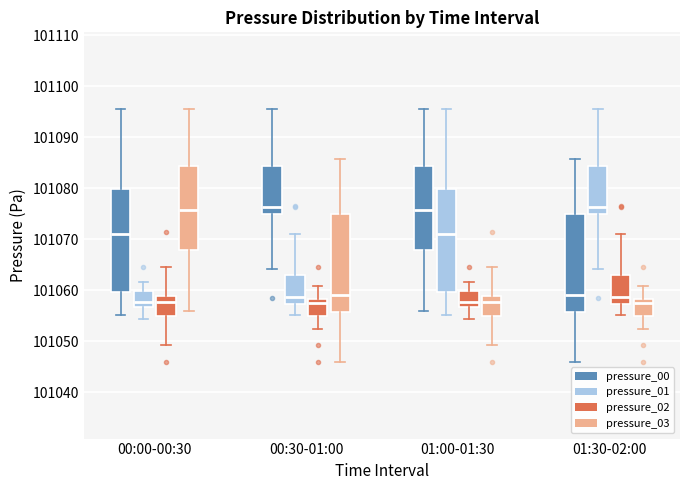

Reading left to right, transcribe this box plot: for each box, give where its median line is, the range the box spans, and where its two whiskers end, as read against the y-axis. The values are not printed on the chart, so give them approximately, as read against the axis.

00:00-00:30 (pressure_00): median 101071, box 101060 to 101080, whiskers 101055 to 101096
00:00-00:30 (pressure_01): median 101058, box 101057 to 101060, whiskers 101054 to 101062
00:00-00:30 (pressure_02): median 101058, box 101055 to 101059, whiskers 101049 to 101065
00:00-00:30 (pressure_03): median 101076, box 101068 to 101084, whiskers 101056 to 101096
00:30-01:00 (pressure_00): median 101076, box 101075 to 101084, whiskers 101064 to 101096
00:30-01:00 (pressure_01): median 101059, box 101057 to 101063, whiskers 101055 to 101071
00:30-01:00 (pressure_02): median 101057, box 101055 to 101058, whiskers 101052 to 101061
00:30-01:00 (pressure_03): median 101059, box 101056 to 101075, whiskers 101046 to 101086
01:00-01:30 (pressure_00): median 101076, box 101068 to 101084, whiskers 101056 to 101096
01:00-01:30 (pressure_01): median 101071, box 101060 to 101080, whiskers 101055 to 101096
01:00-01:30 (pressure_02): median 101058, box 101057 to 101060, whiskers 101054 to 101062
01:00-01:30 (pressure_03): median 101058, box 101055 to 101059, whiskers 101049 to 101065
01:30-02:00 (pressure_00): median 101059, box 101056 to 101075, whiskers 101046 to 101086
01:30-02:00 (pressure_01): median 101076, box 101075 to 101084, whiskers 101064 to 101096
01:30-02:00 (pressure_02): median 101059, box 101057 to 101063, whiskers 101055 to 101071
01:30-02:00 (pressure_03): median 101057, box 101055 to 101058, whiskers 101052 to 101061